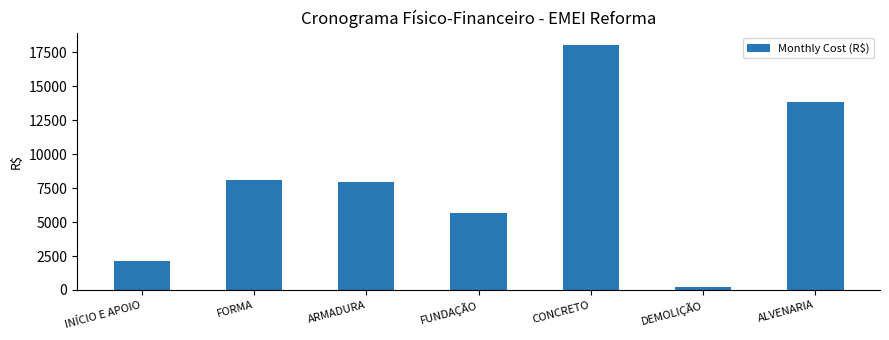

Reading left to right, transcribe all the data shown in this chart.

INÍCIO E APOIO=2142.1	FORMA=8118.5	ARMADURA=7947.9	FUNDAÇÃO=5706.7	CONCRETO=18051.3	DEMOLIÇÃO=231.5	ALVENARIA=13818.9